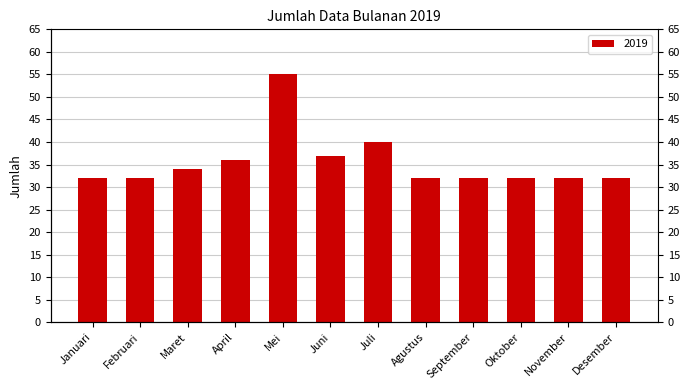

Rank the categories by value from highest to lowest.

Mei, Juli, Juni, April, Maret, Januari, Februari, Agustus, September, Oktober, November, Desember